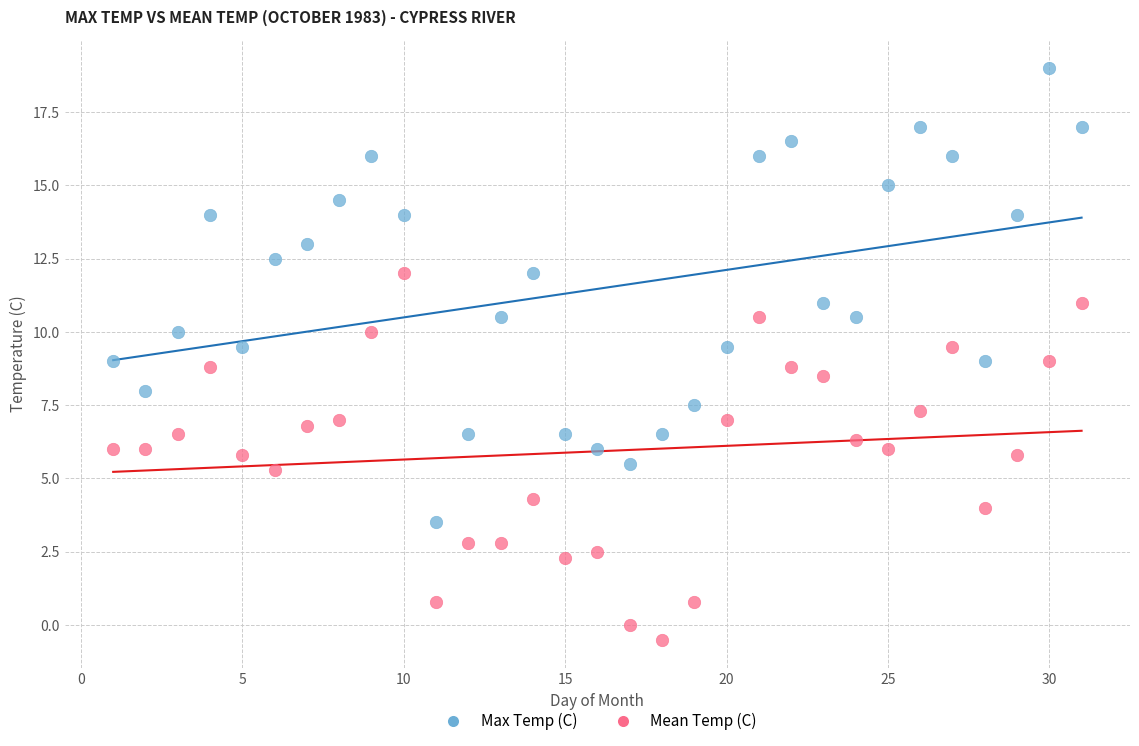

Which series contains the lowest Y value?

Mean Temp (C)